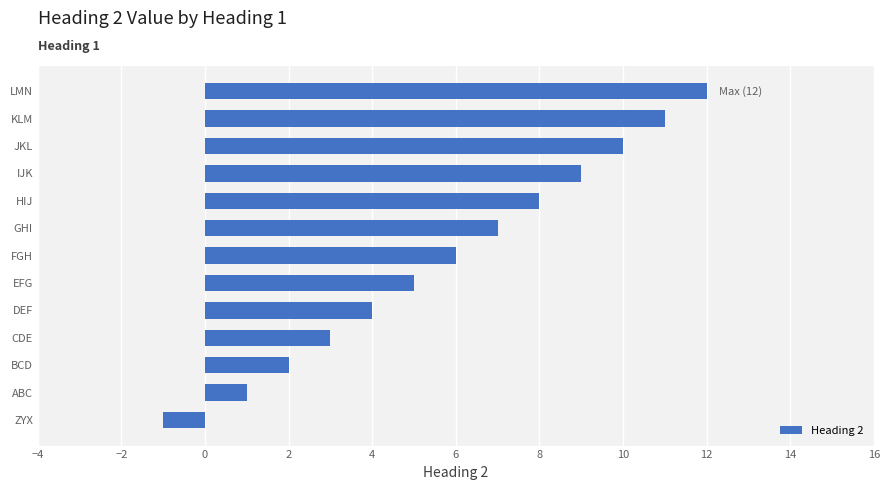

What is the average value?

6